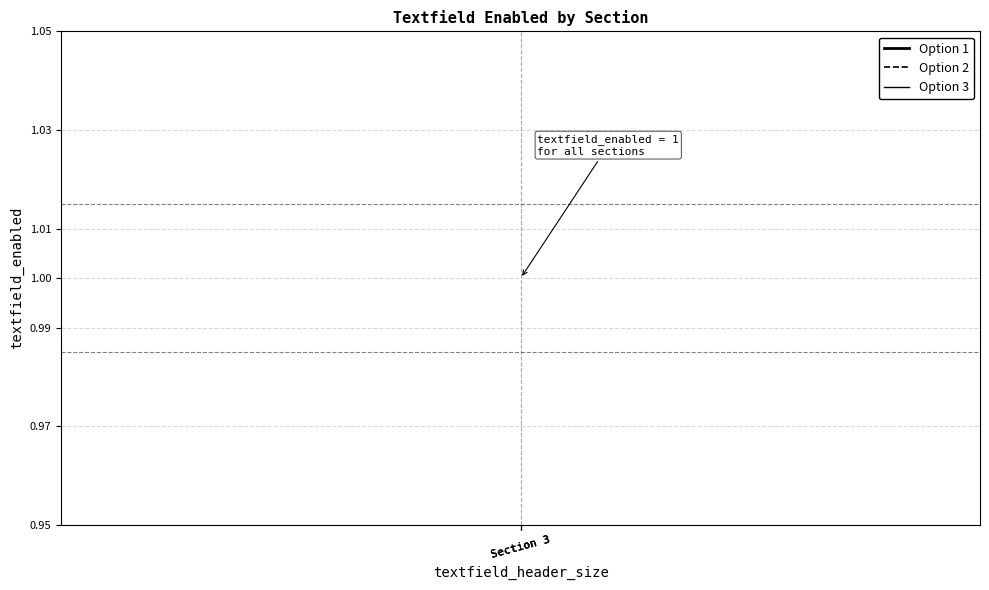

At which category is the sum across all series the highest?

Section 3